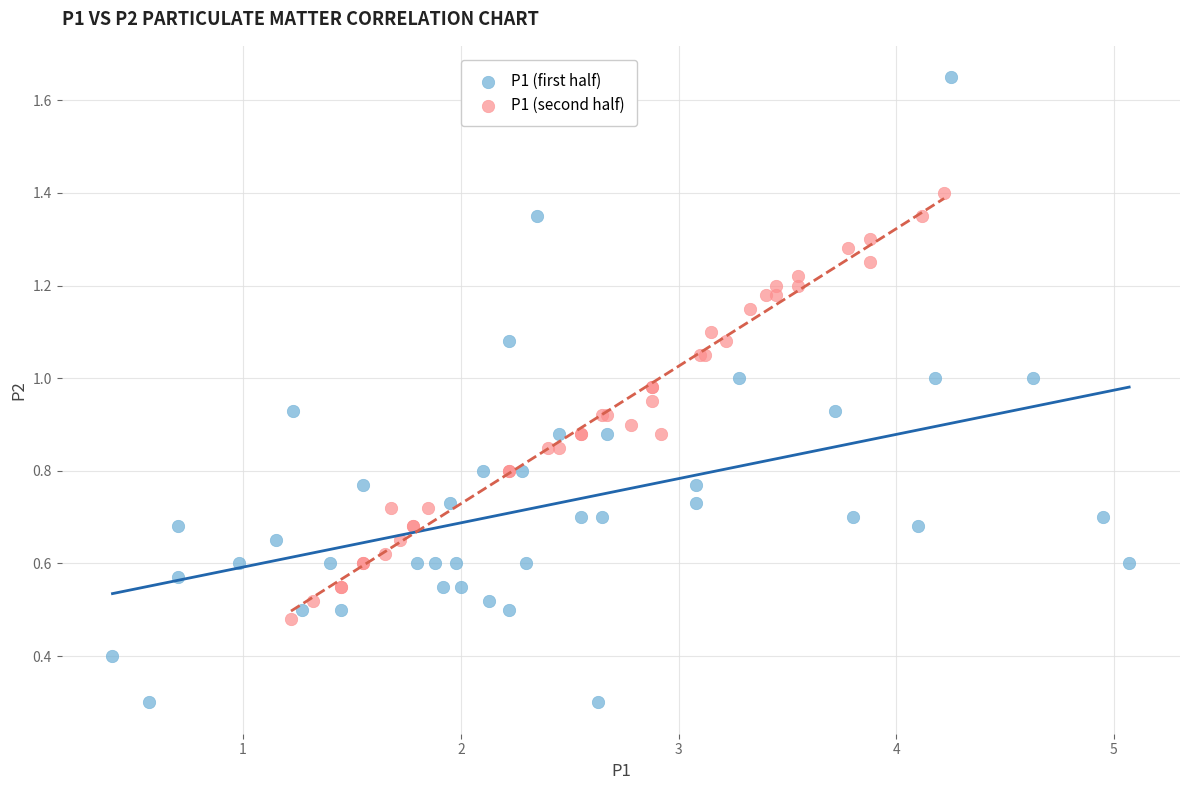

Which series contains the highest Y value?

P1 (first half)